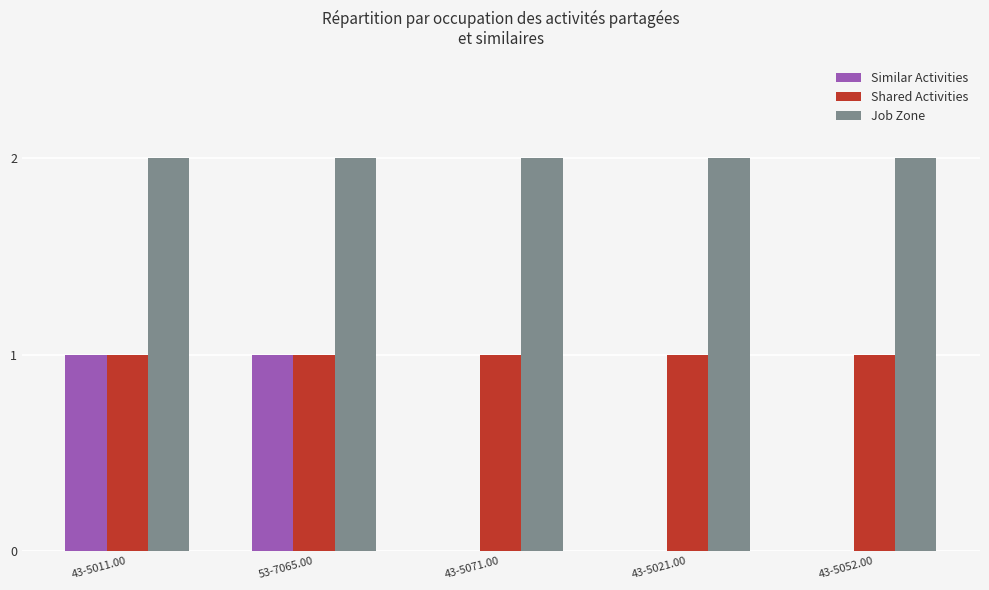

The Job Zone series shows 3 at 43-5052.00. True or false?

False